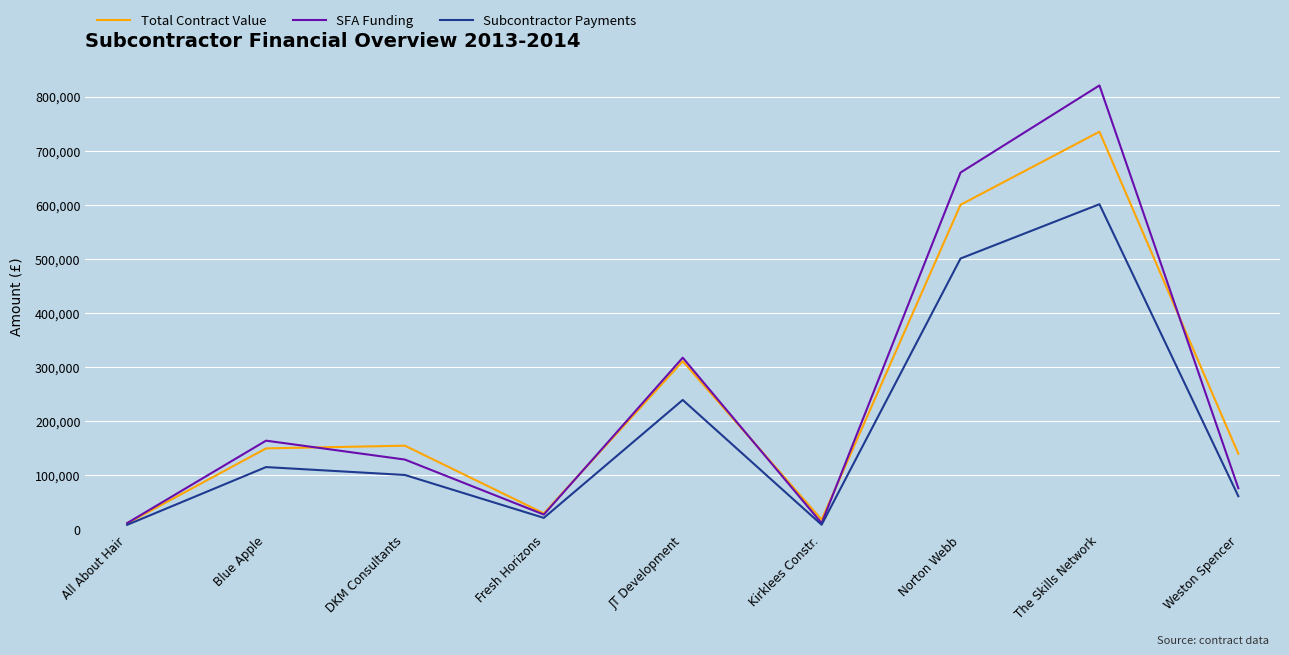

Is this an area chart (filled region under the line)?

No